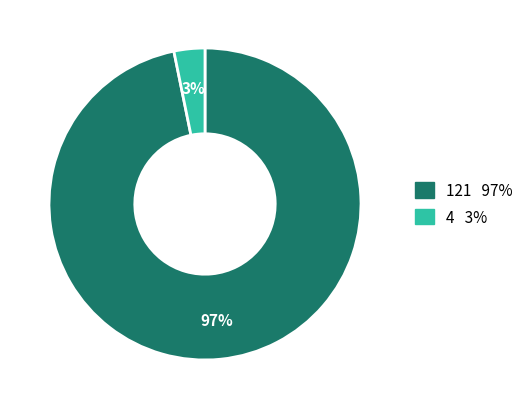

Which slice represents more than half of the pie?

121